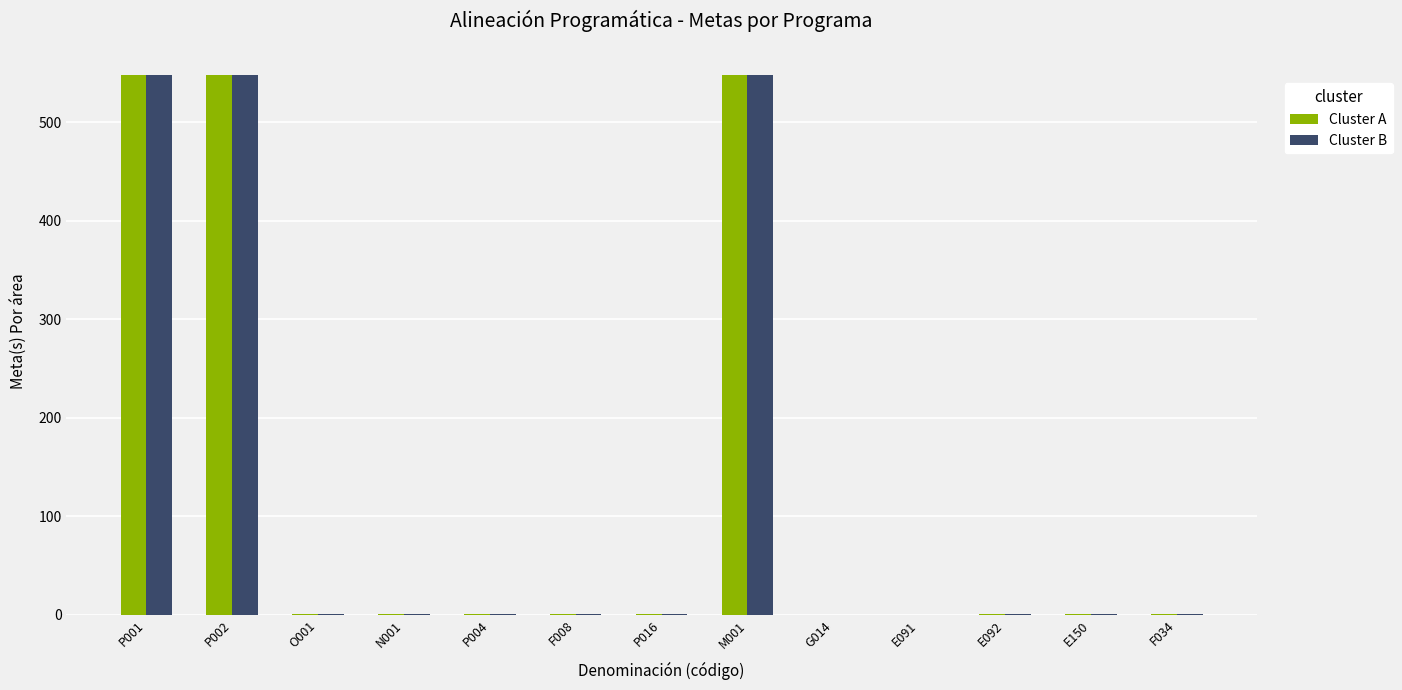

What is the total value across all series at M001?

1096.0